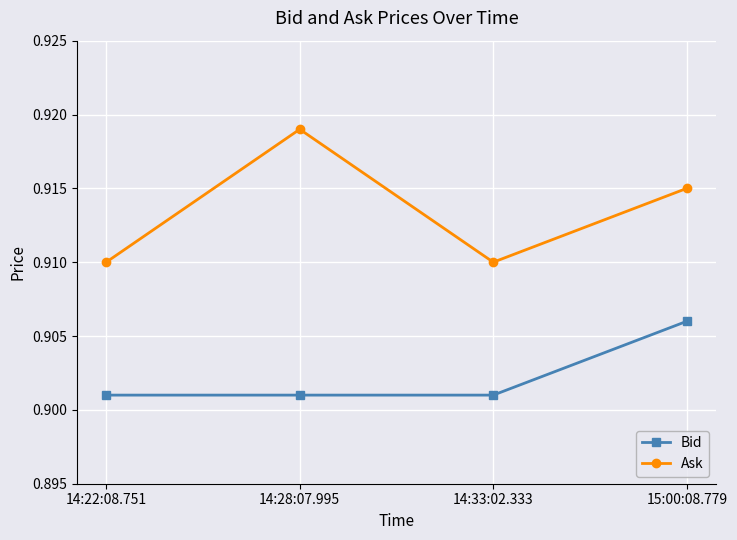

True or false: Bid and Ask intersect in this chart.

False